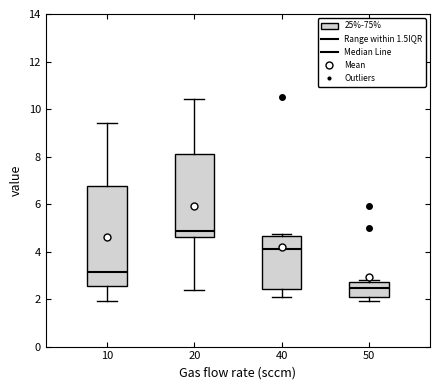

Reading left to right, transcribe this box plot: for each box, give where its median line is, the range the box spans, and where its two whiskers end, as read against the y-axis. The values are not printed on the chart, so give them approximately, as read against the axis.

10: median 3.2, box 2.6 to 6.8, whiskers 2.0 to 9.4
20: median 4.8, box 4.6 to 8.2, whiskers 2.4 to 10.4
40: median 4.2, box 2.4 to 4.6, whiskers 2.0 to 4.8
50: median 2.4, box 2.2 to 2.8, whiskers 2.0 to 2.8 (just above the box's upper edge)